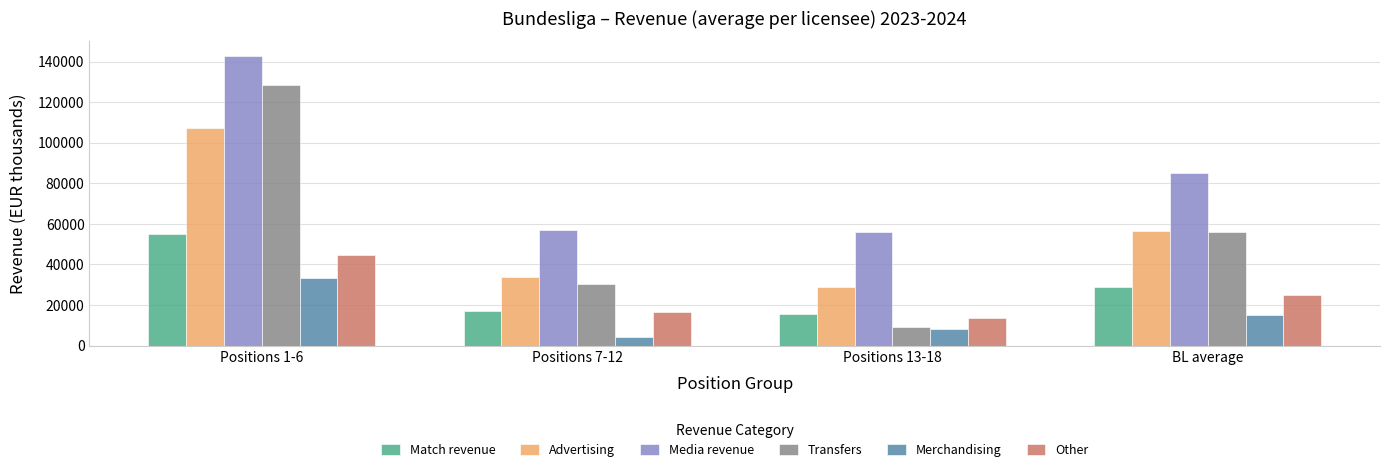

At which label does Match revenue reach its peak?

Positions 1-6